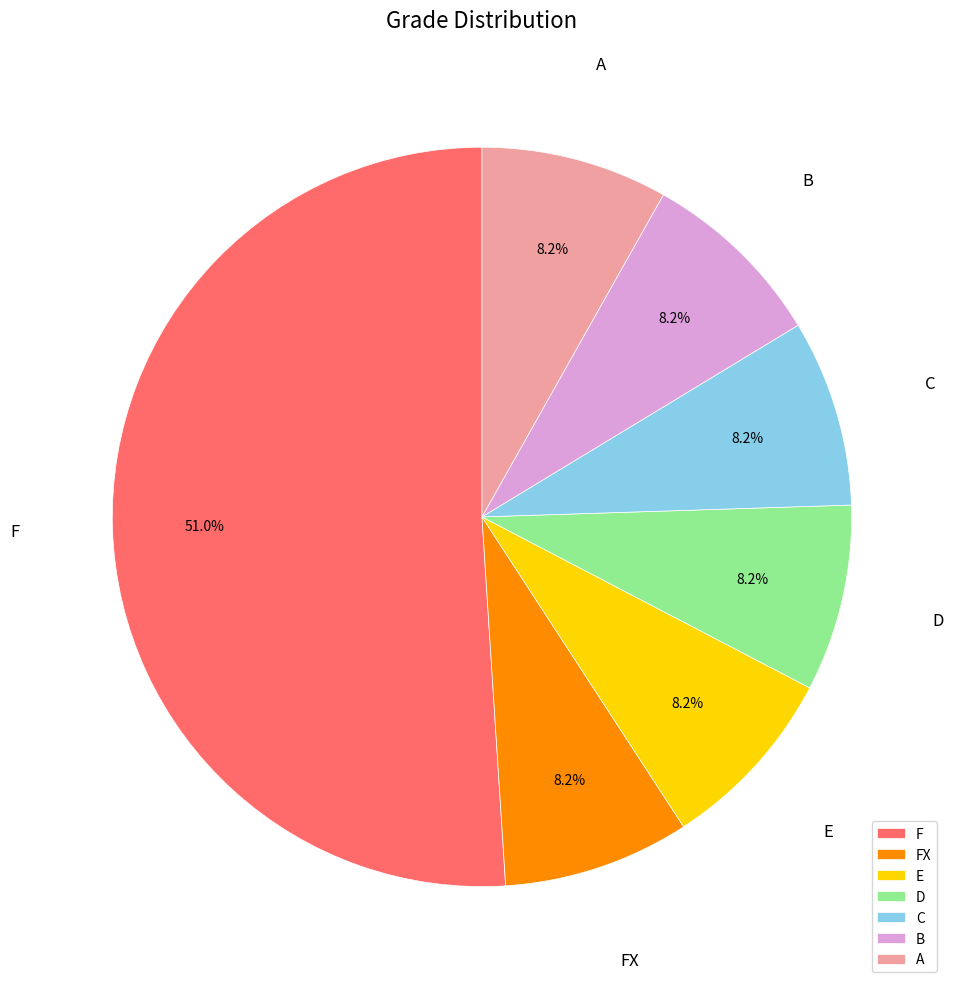

How many slices are in this pie chart?

7